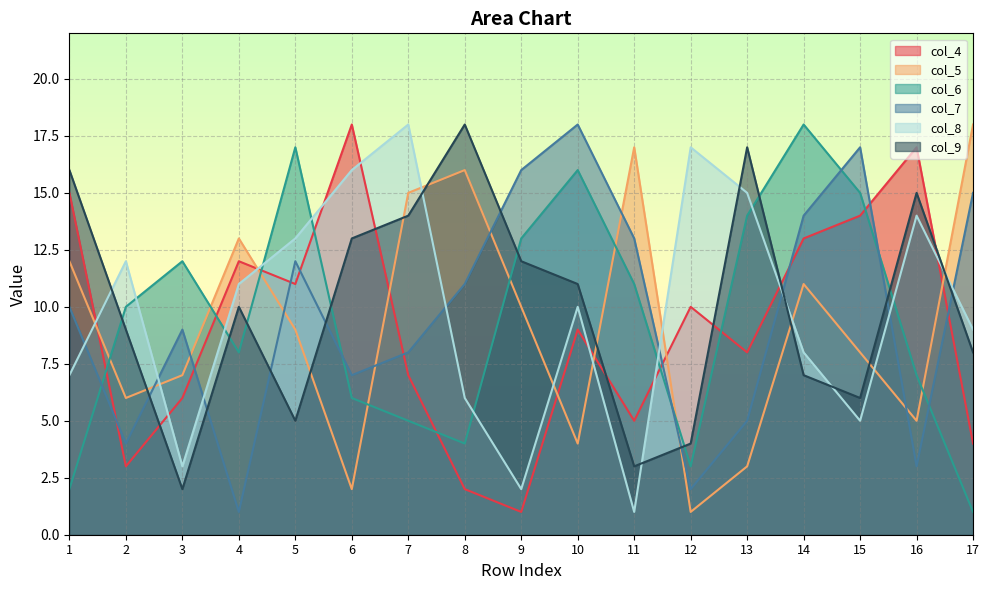

How many intersections are there between col_4 and col_6?

8